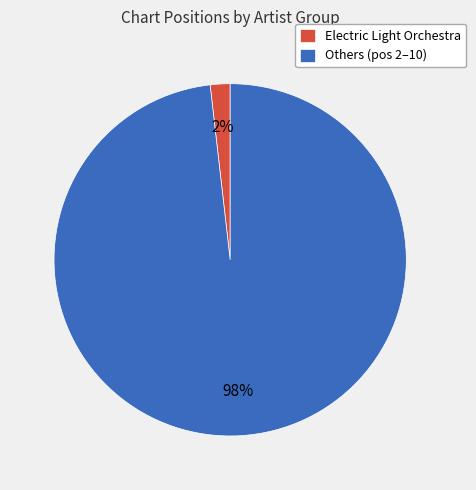

To the nearest percent, what percentage of the pie is Electric Light Orchestra?

2%